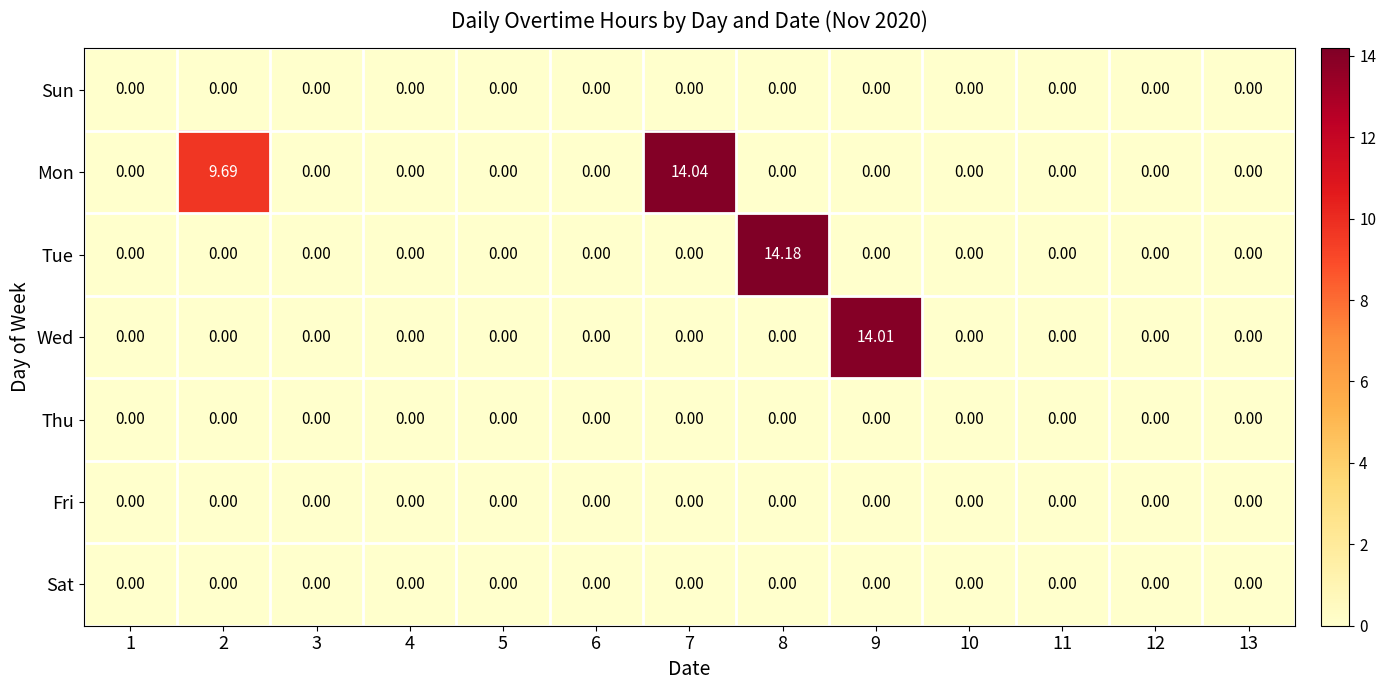

Which series has the largest total across all categories?

Mon